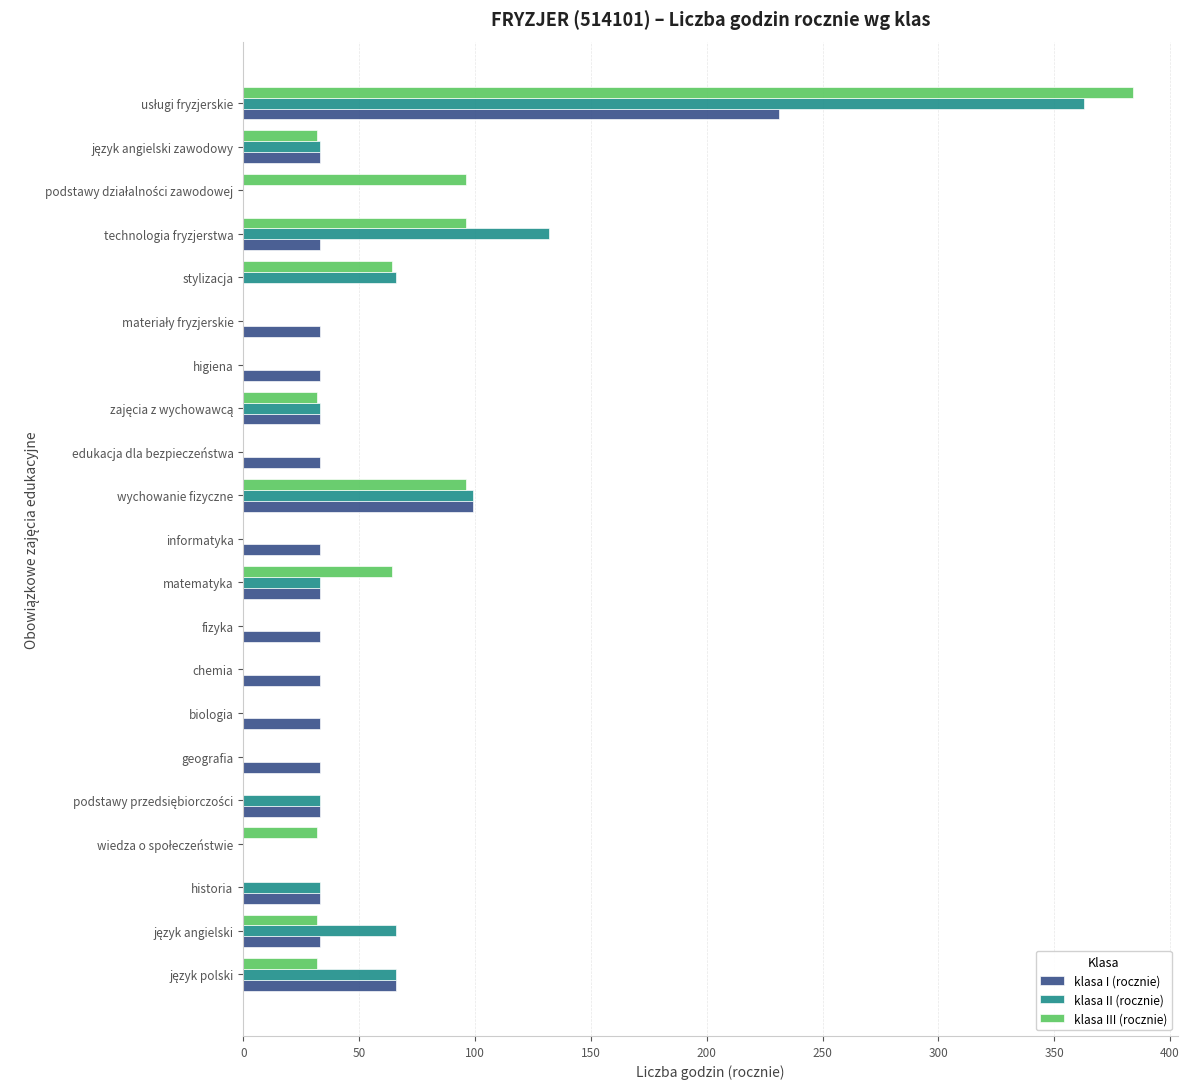

The value of klasa II (rocznie) at biologia is 0. True or false?

True